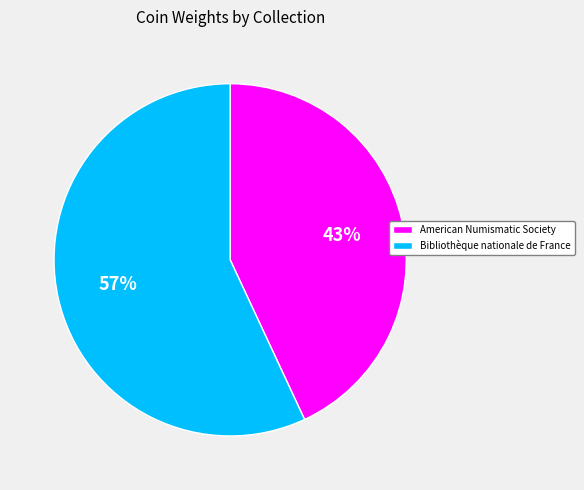

To the nearest percent, what is the difference between the largest and smallest slice percentages?

14%